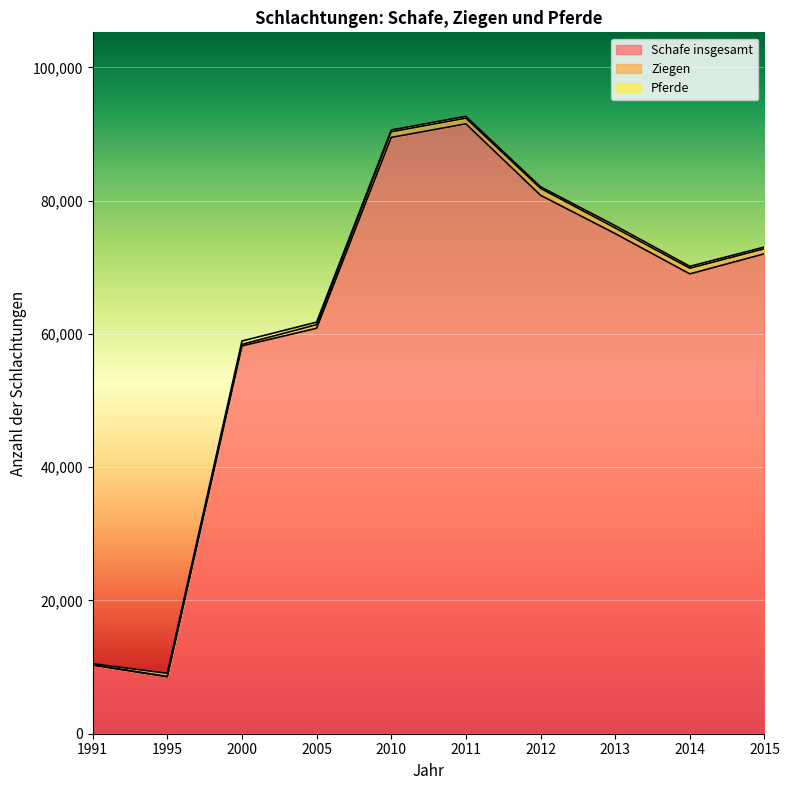

Which series ends up on top after the final intersection of Pferde and Ziegen?

Ziegen